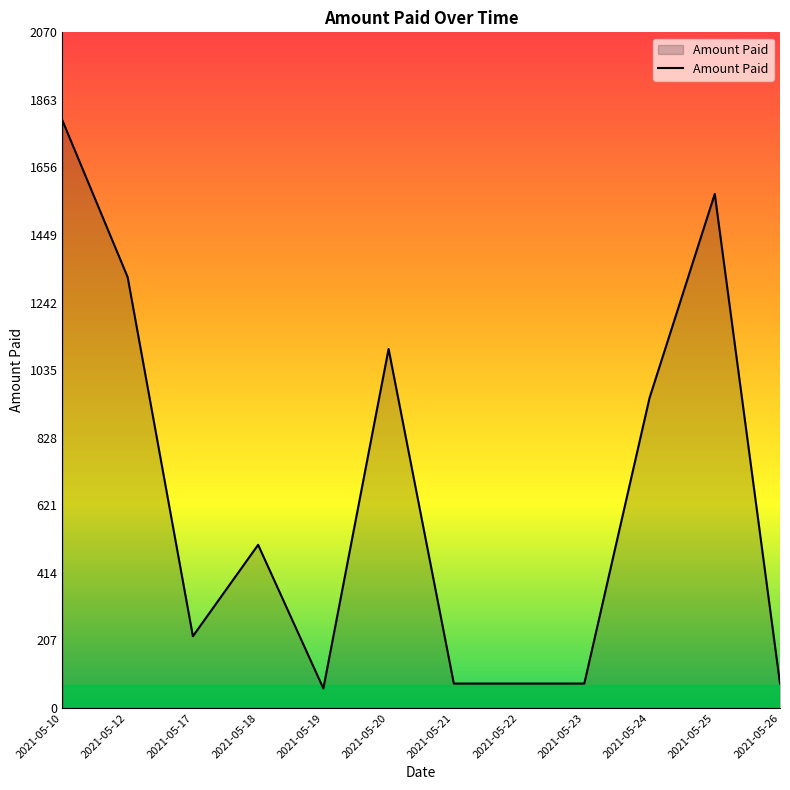

The value at 2021-05-10 is 3206. True or false?

False